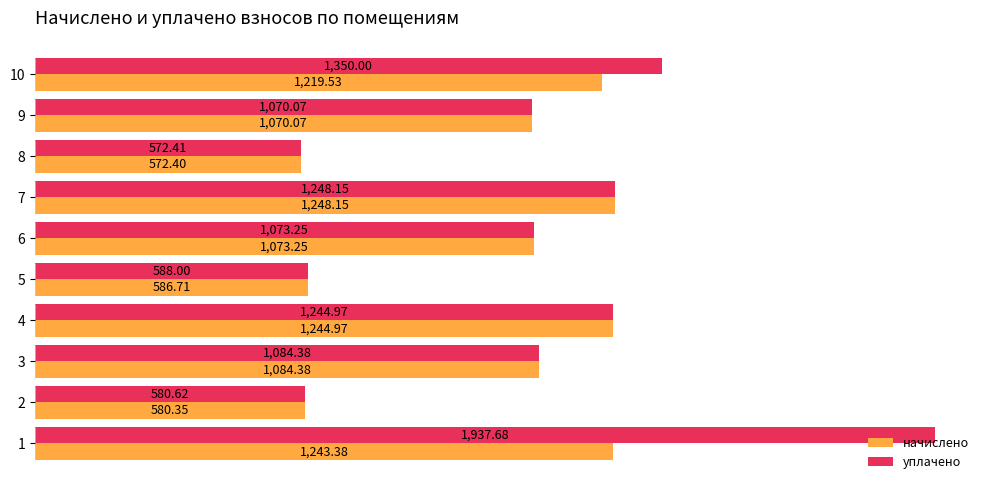

List the series in order of their peak value, highest first.

уплачено, начислено